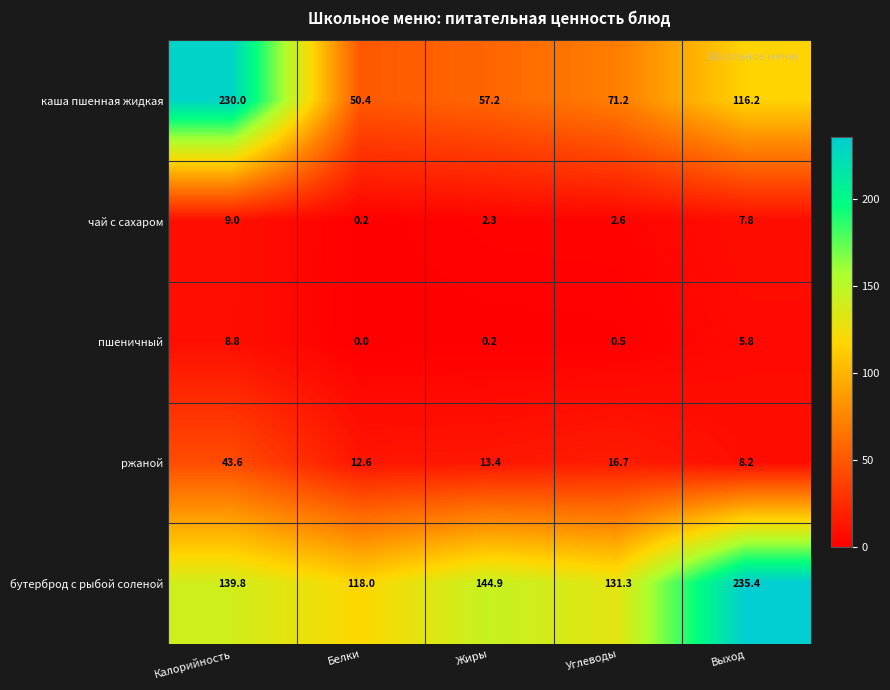

True or false: бутерброд с рыбой соленой has a value of 191.5 at Белки.

False